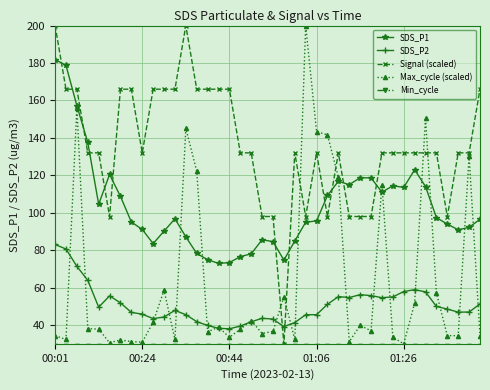

What is the sum of all SDS_P2 values?

2028.3